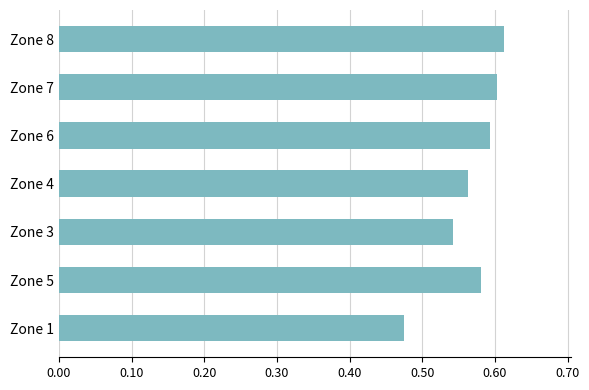

How many distinct data groups are displayed?

1